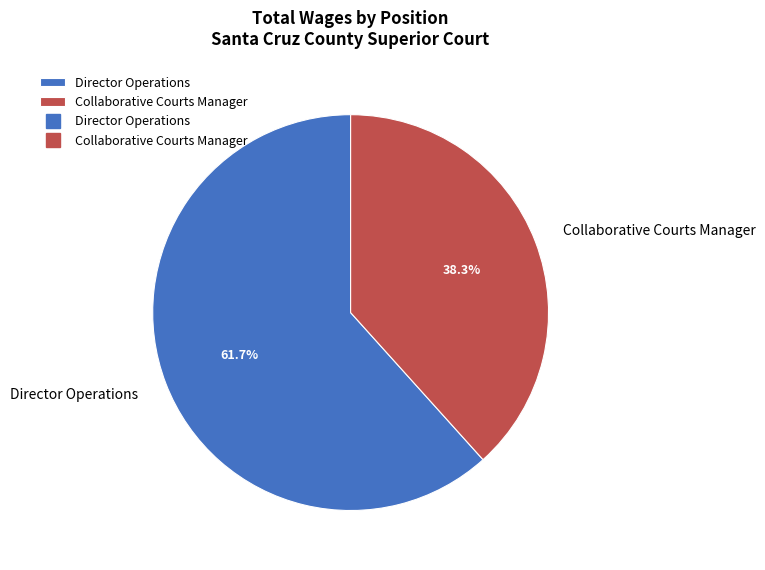

Does Collaborative Courts Manager account for over 50% of the chart?

No